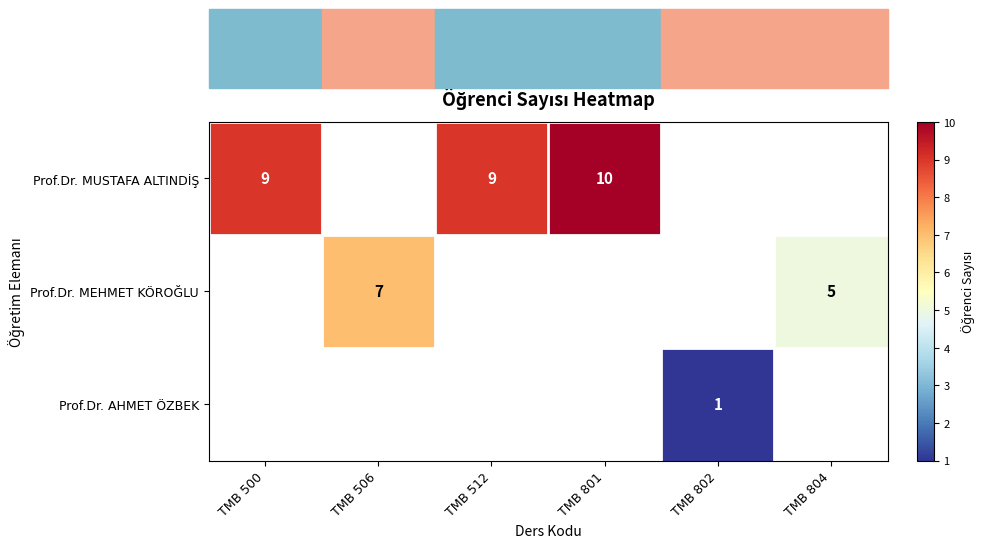

What is the sum of the Prof.Dr. MEHMET KÖROĞLU values at TMB 506 and TMB 804?

12